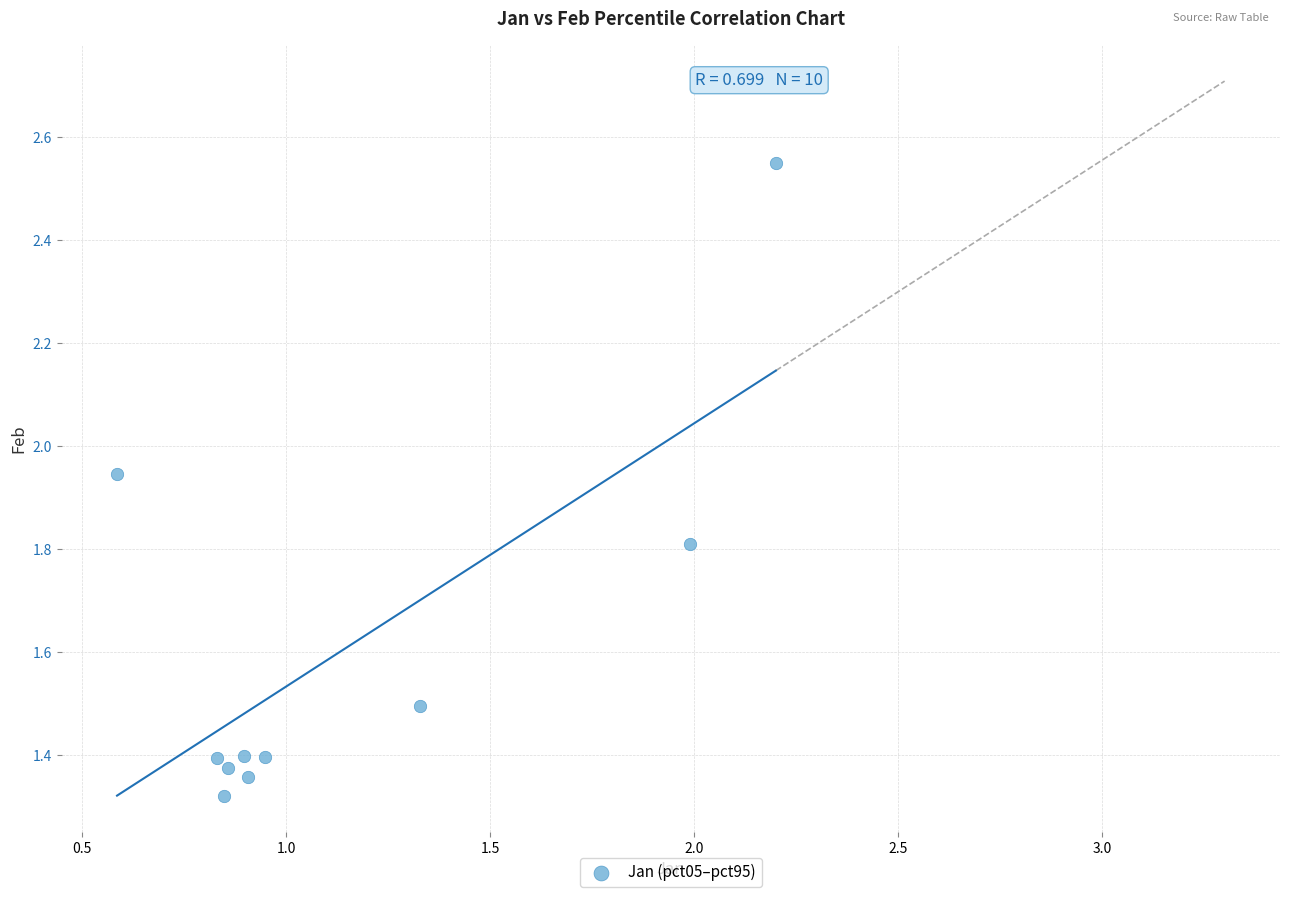

What is the average X value?

1.1